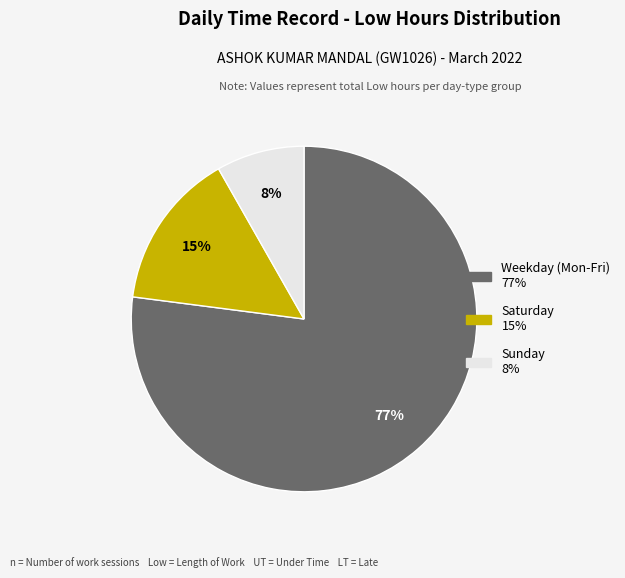

To the nearest percent, what is the average slice percentage?

33%